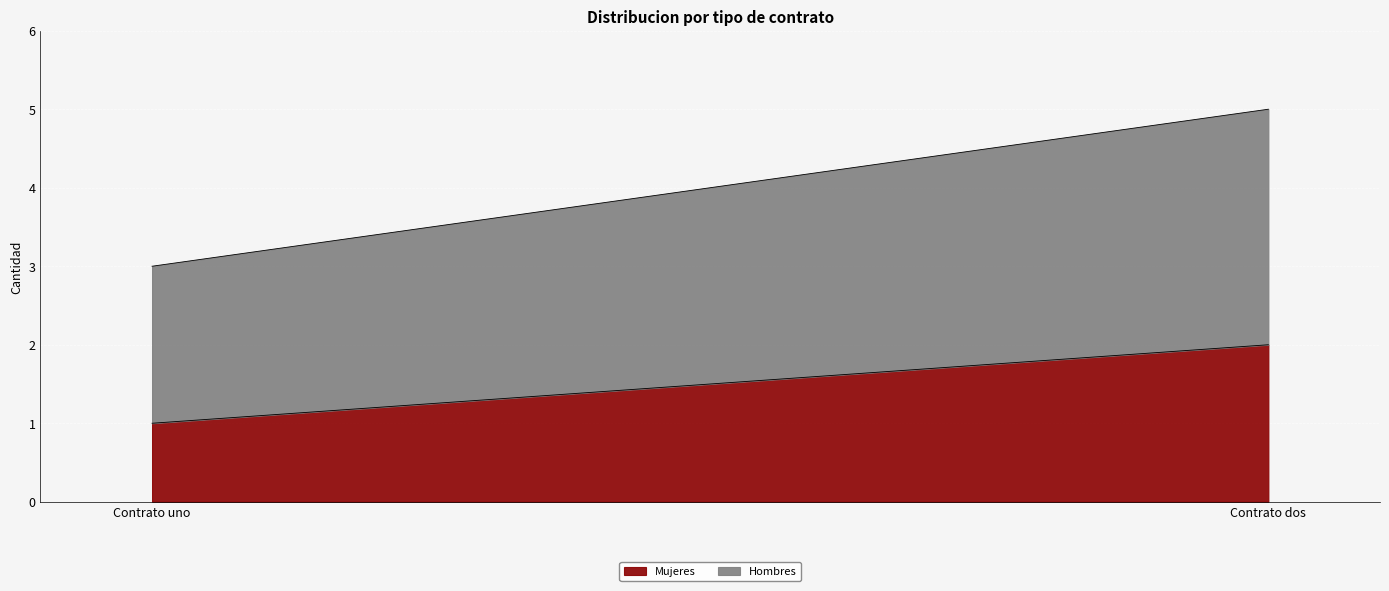

What is the total value across all series at Contrato uno?

3